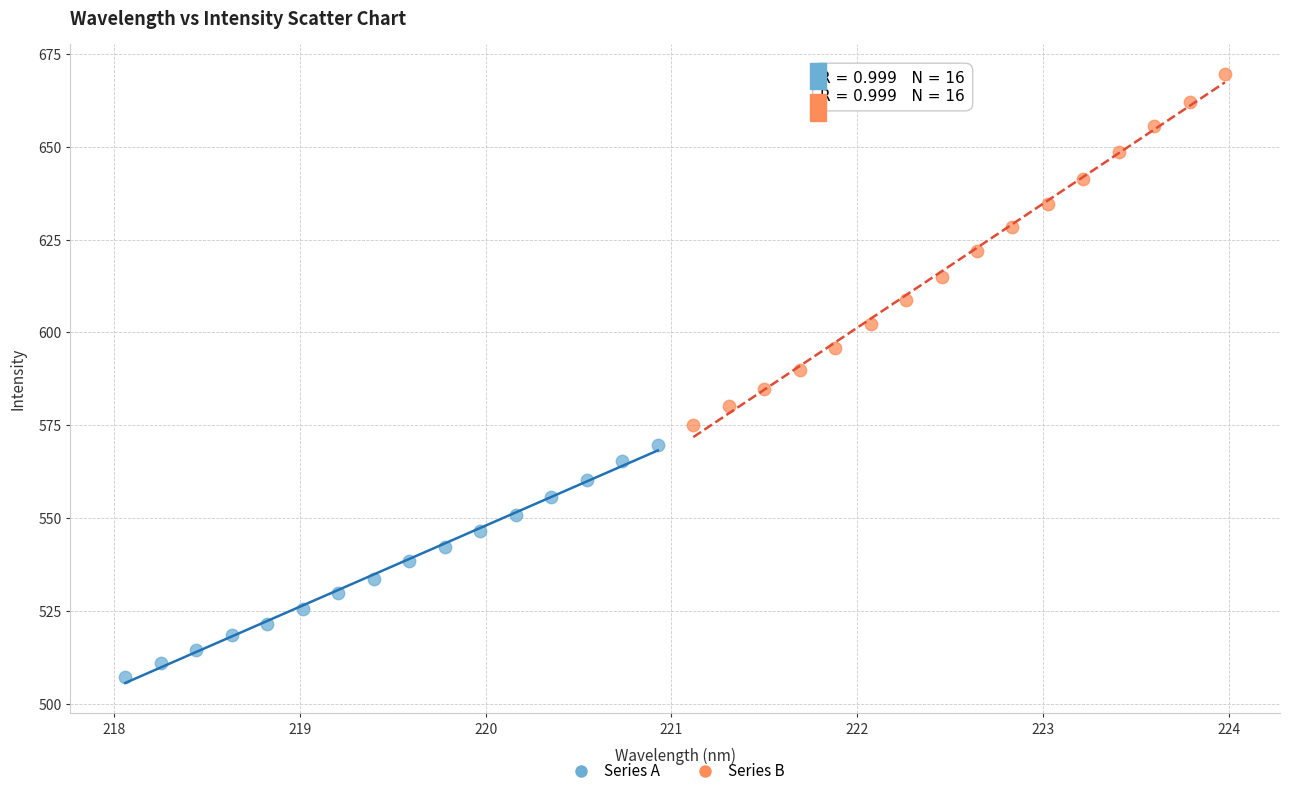

Which series has the widest spread of Y values?

Series B